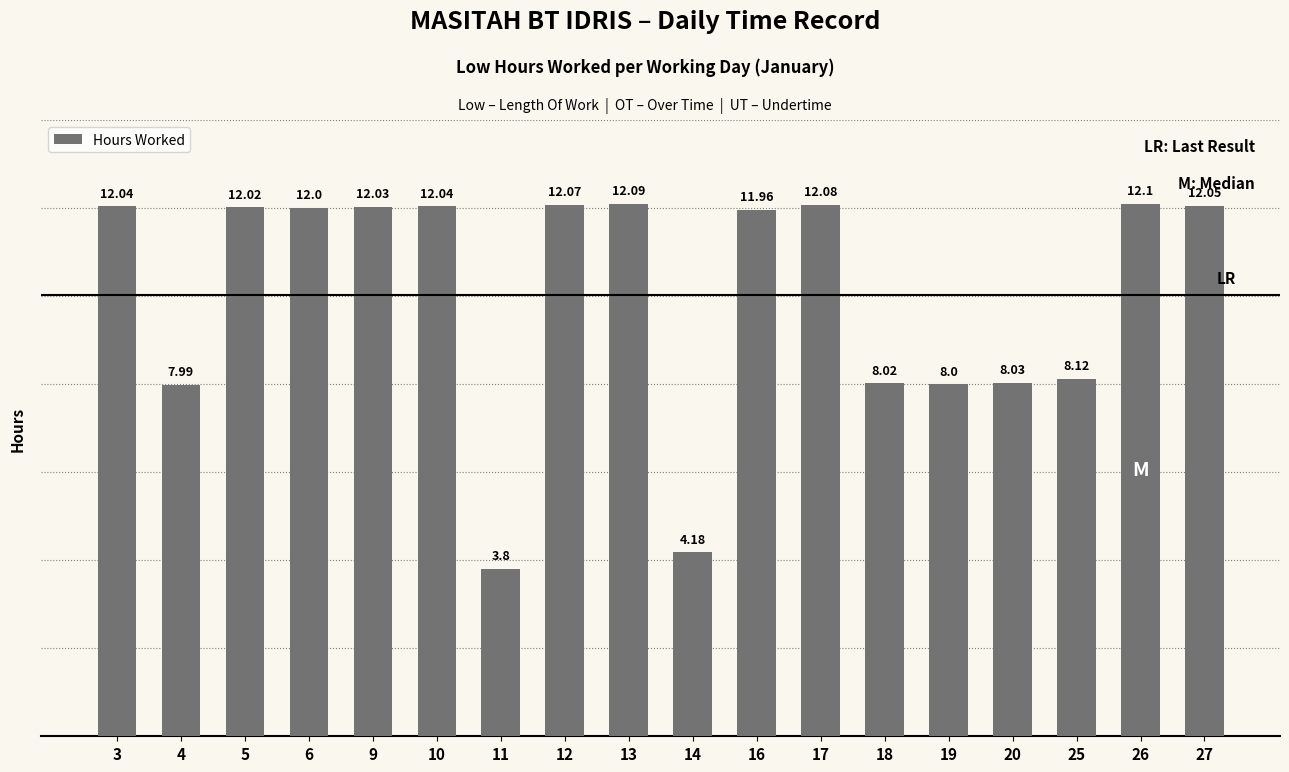

Reading left to right, extract all data points from this chart.

3=12.0	4=8.0	5=12.0	6=12.0	9=12.0	10=12.0	11=3.8	12=12.1	13=12.1	14=4.2	16=12.0	17=12.1	18=8.0	19=8.0	20=8.0	25=8.1	26=12.1	27=12.1